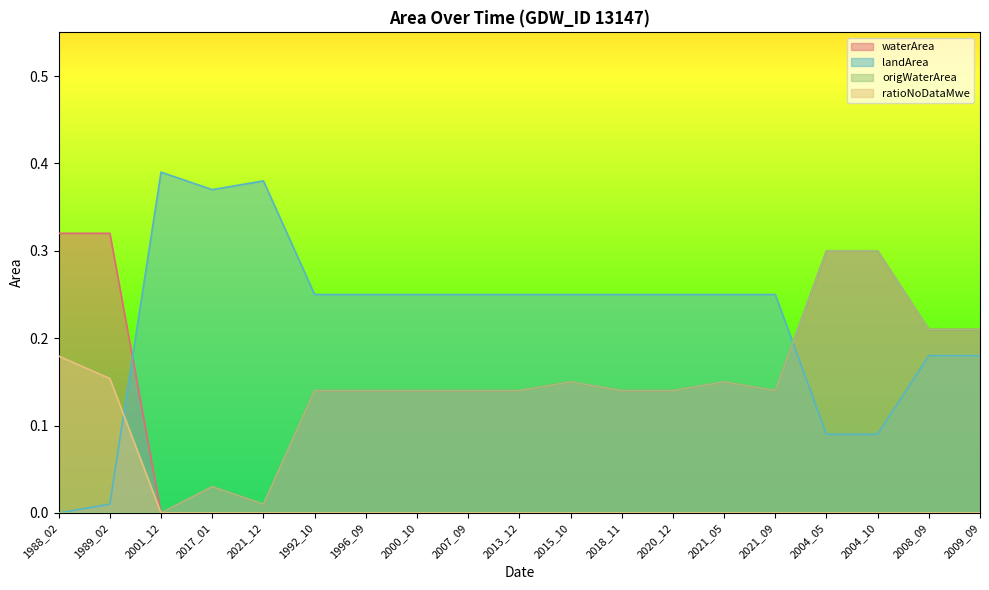

True or false: ratioNoDataMwe has more than 1 interior local peaks.

False